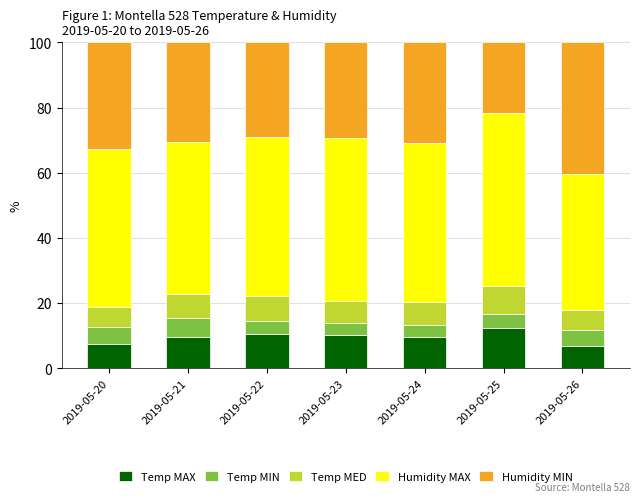

The Temp MAX series shows 9.6 at 2019-05-21. True or false?

True